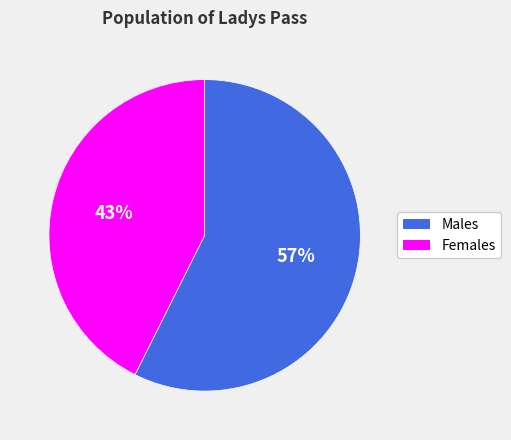

Do Males and Females together represent more than half of the pie?

Yes